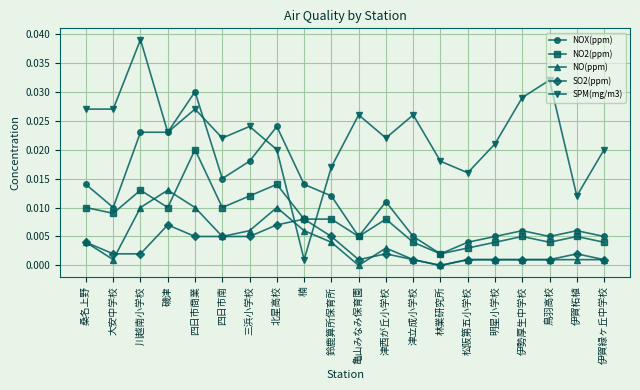

Which series has the largest range (max minus min)?

SPM(mg/m3)